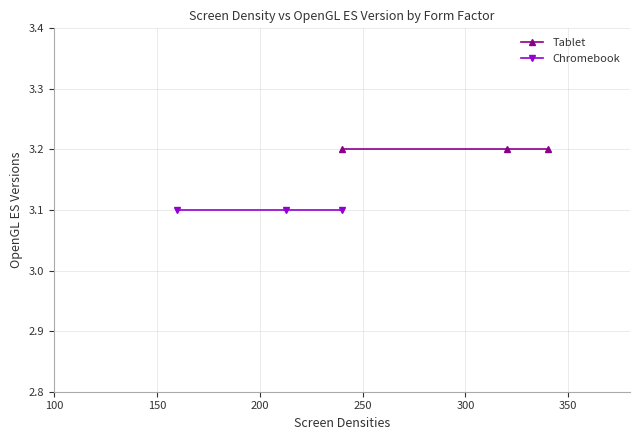

The Tablet series shows 4.4 at 200. True or false?

False